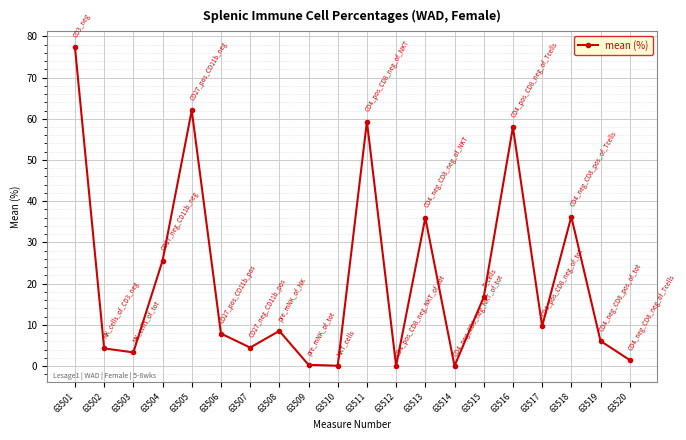

How many lines are shown in the chart?

1